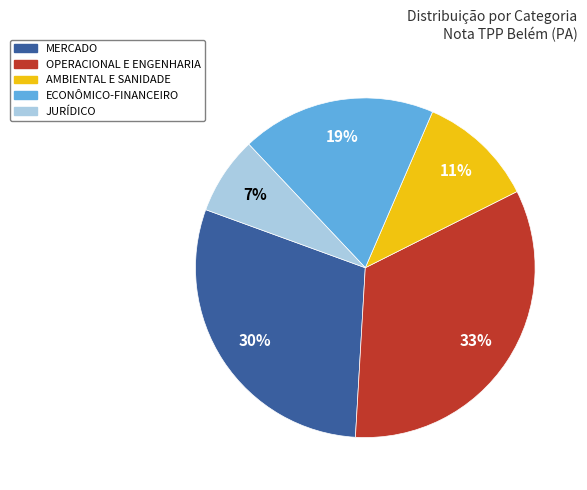

Does any single category account for the majority?

No